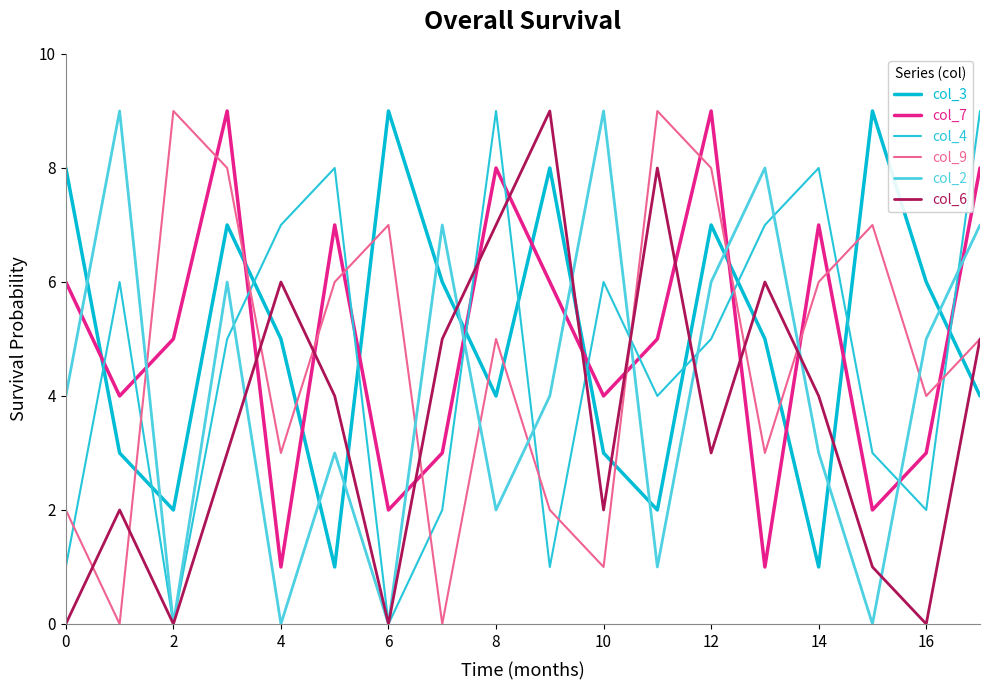

Is this an area chart (filled region under the line)?

No